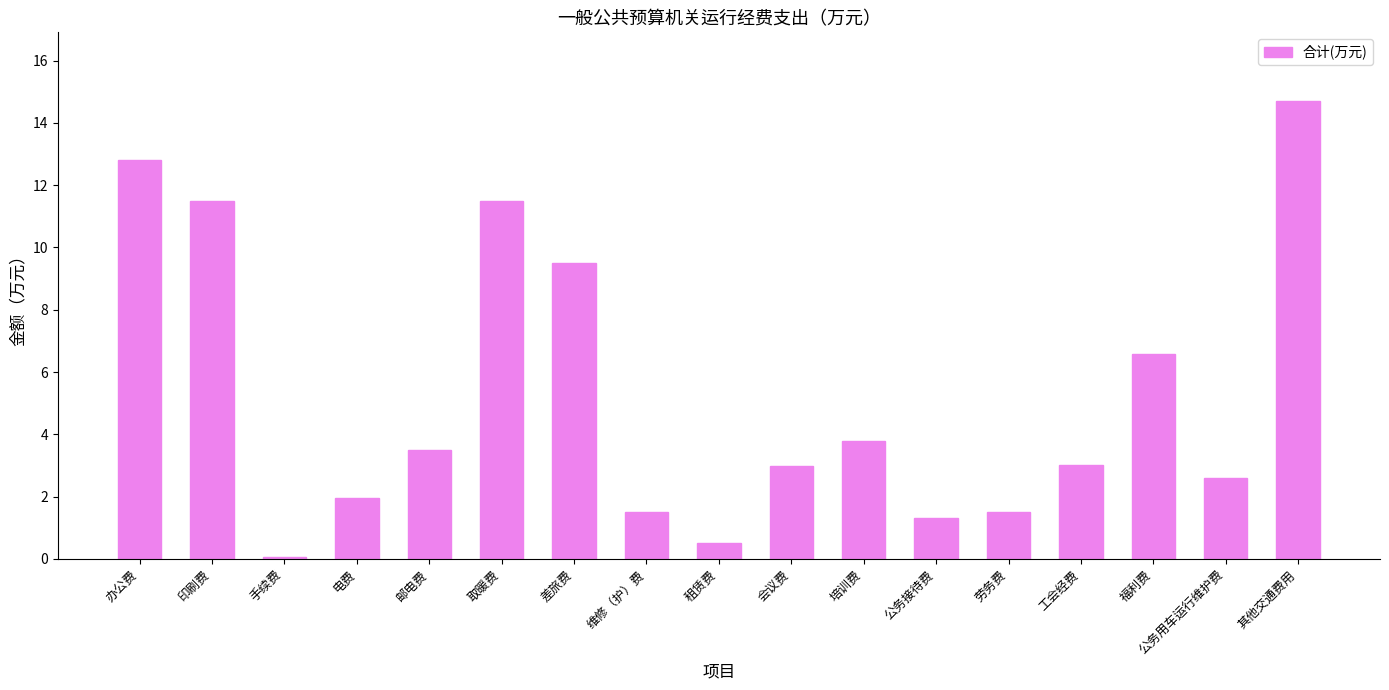

Which has a higher value, 劳务费 or 其他交通费用?

其他交通费用